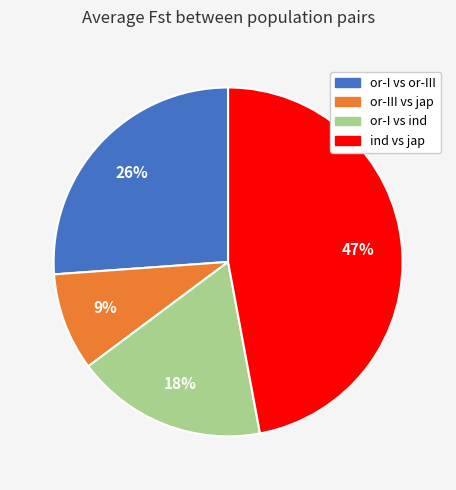

Do or-I vs or-III and or-III vs jap together represent more than half of the pie?

No